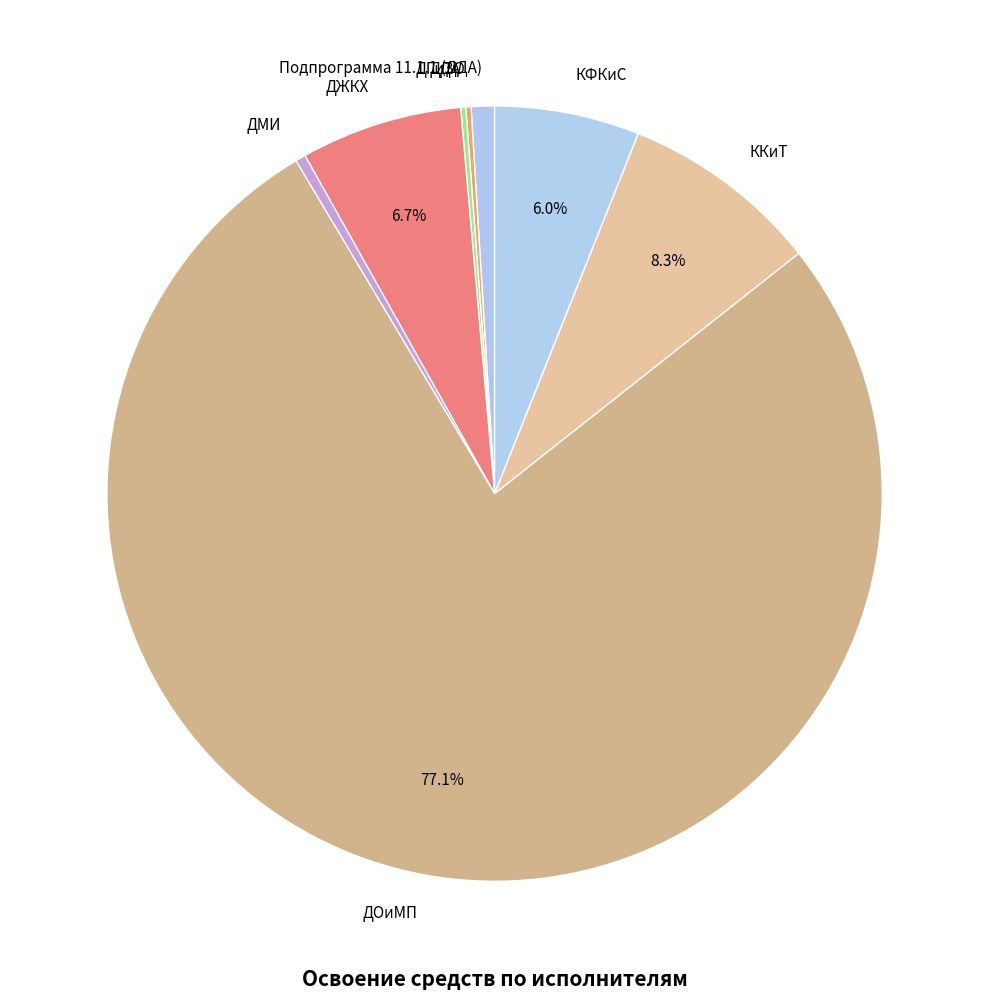

To the nearest percent, what portion does ДОиМП represent?

77%